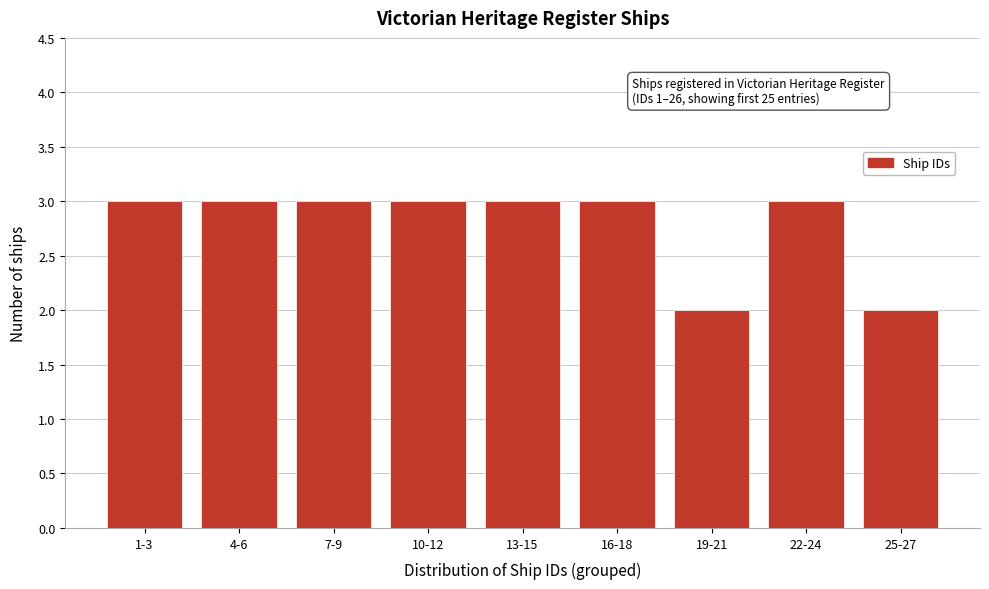

Reading left to right, extract all data points from this chart.

1-3=3	4-6=3	7-9=3	10-12=3	13-15=3	16-18=3	19-21=2	22-24=3	25-27=2